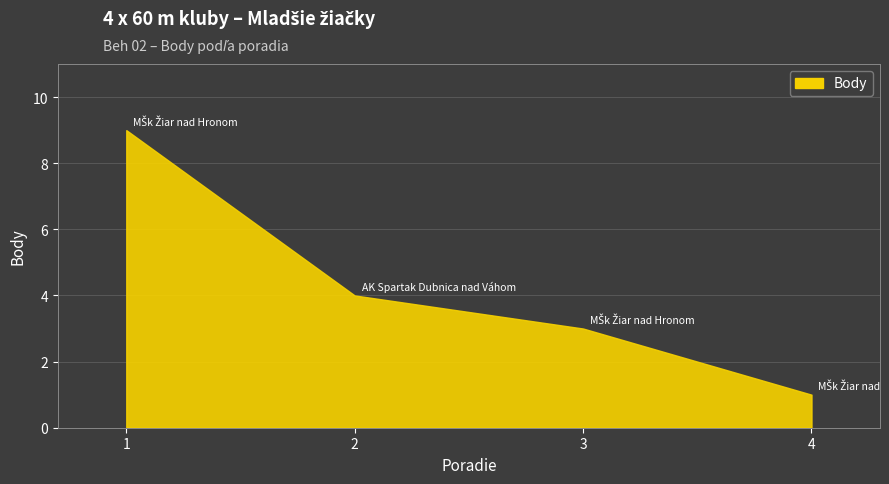

True or false: there are more than 0 points higher than both neighbors.

False